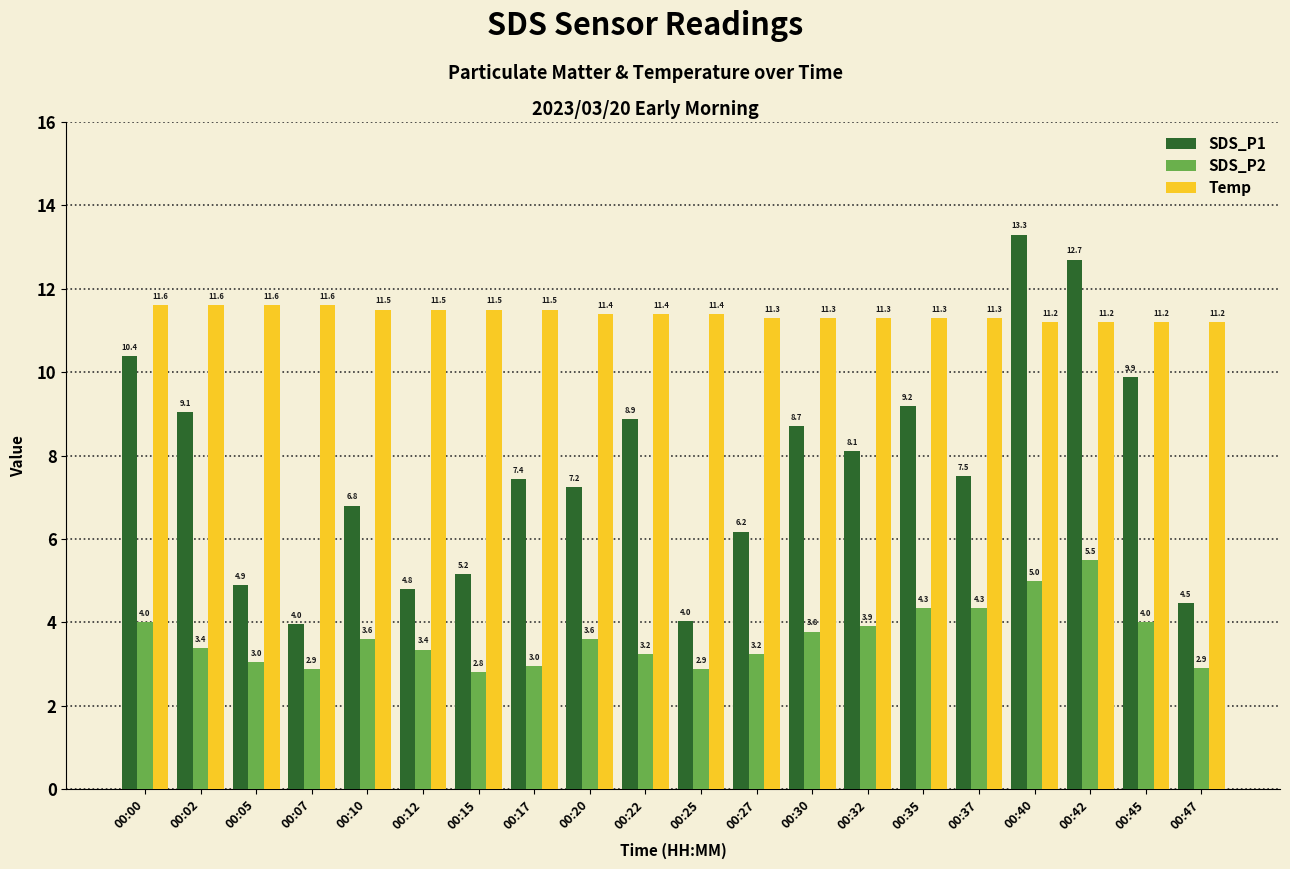

At which label does SDS_P1 first exceed 7?

00:00